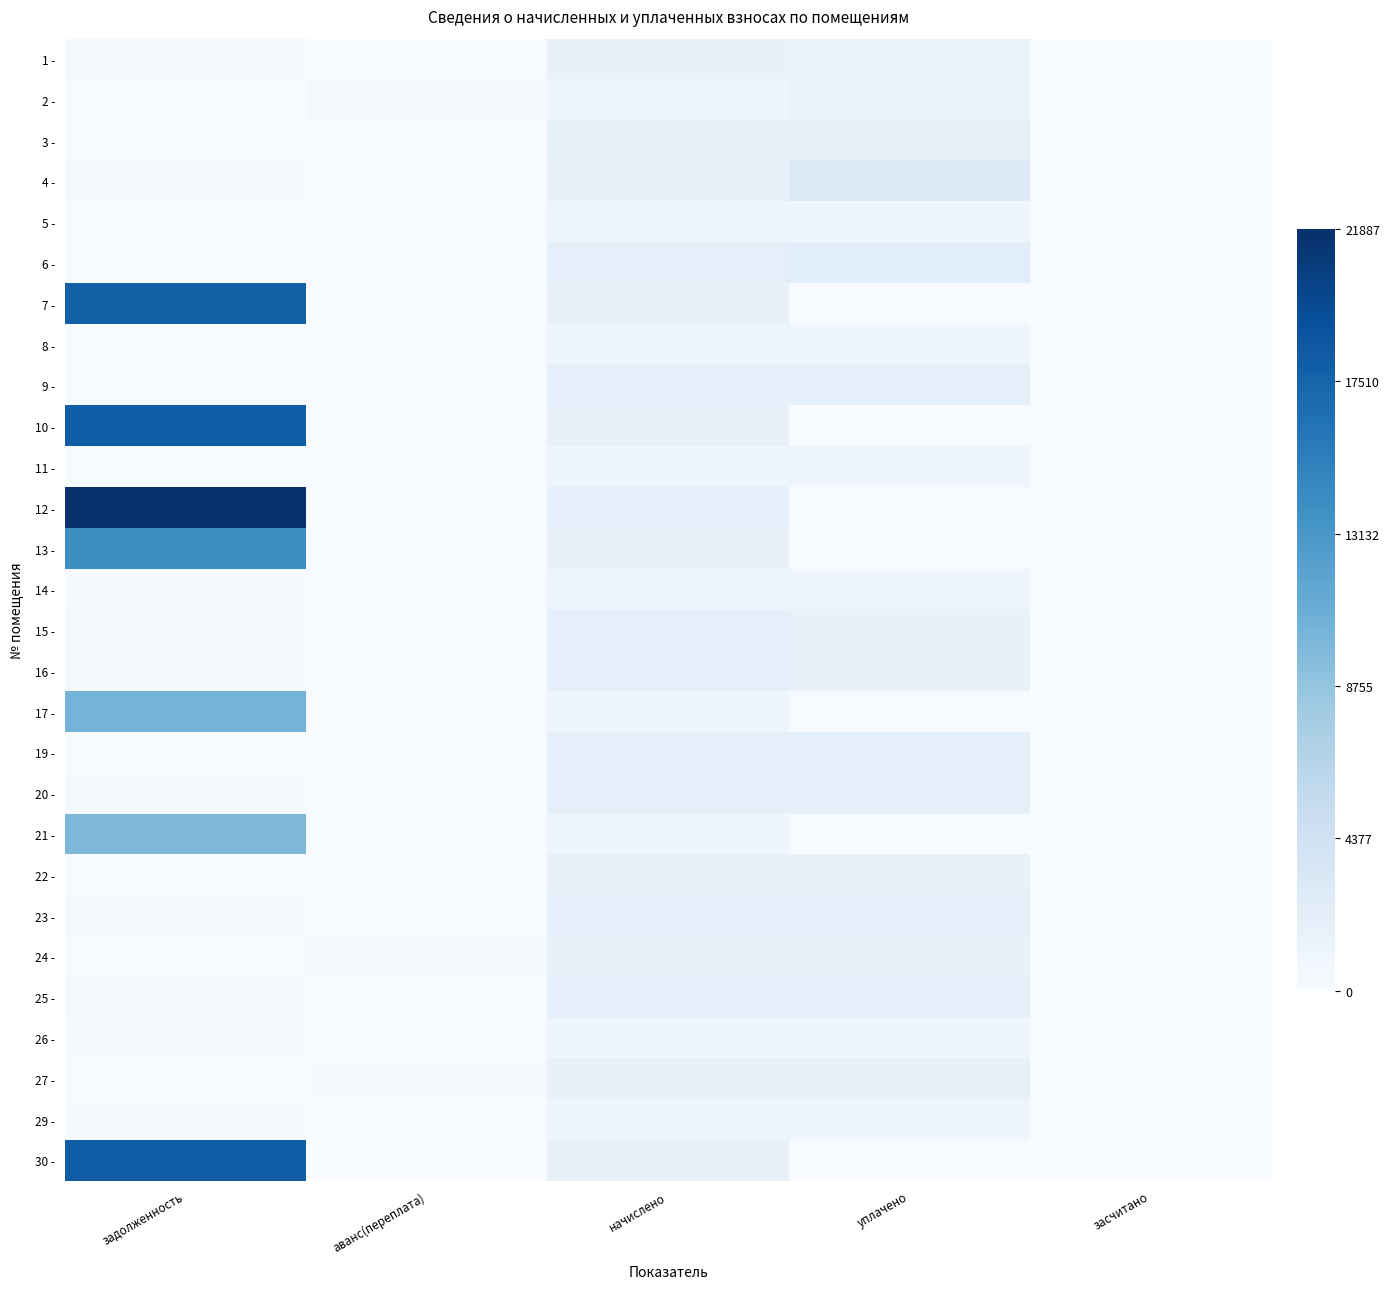

At how many categories does at least one series exceed 14060?

1